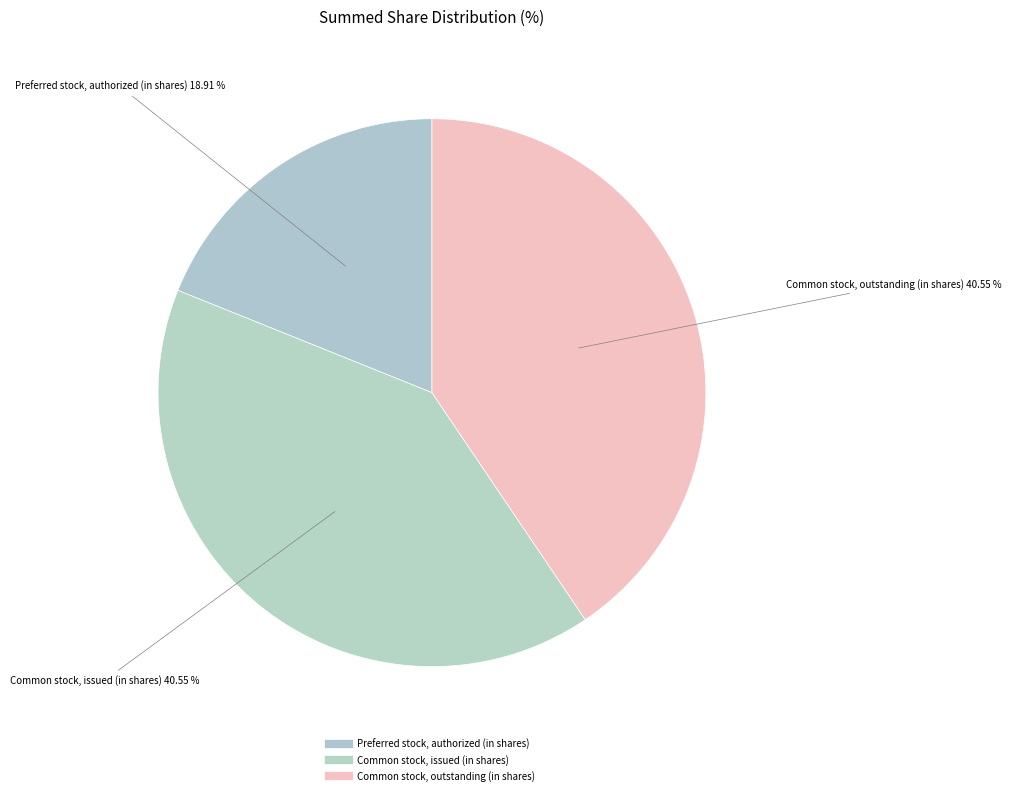

How many slices are in this pie chart?

3